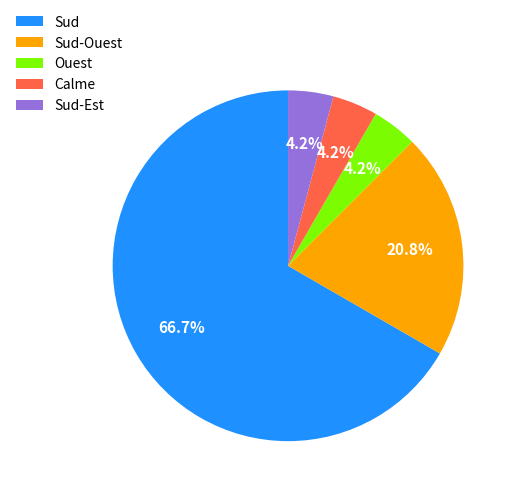

What is the largest slice in the pie chart?

Sud